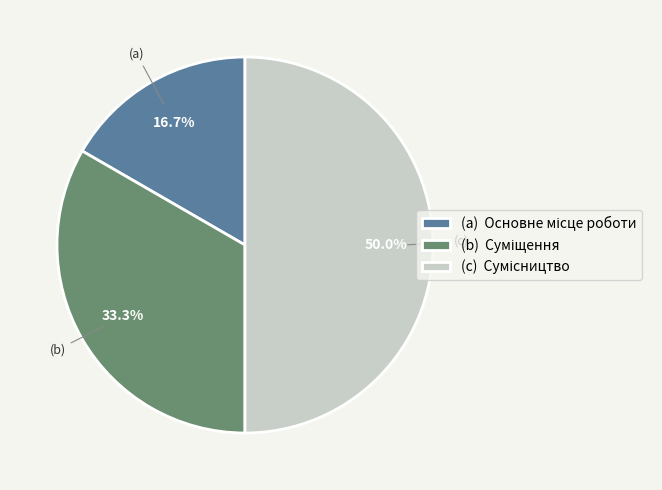

Which category has the biggest portion of the pie?

Сумісництво